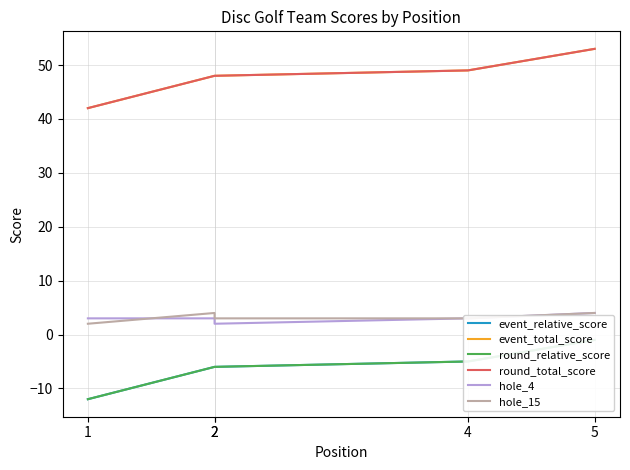

Where is round_total_score nearest to the value 47?

2